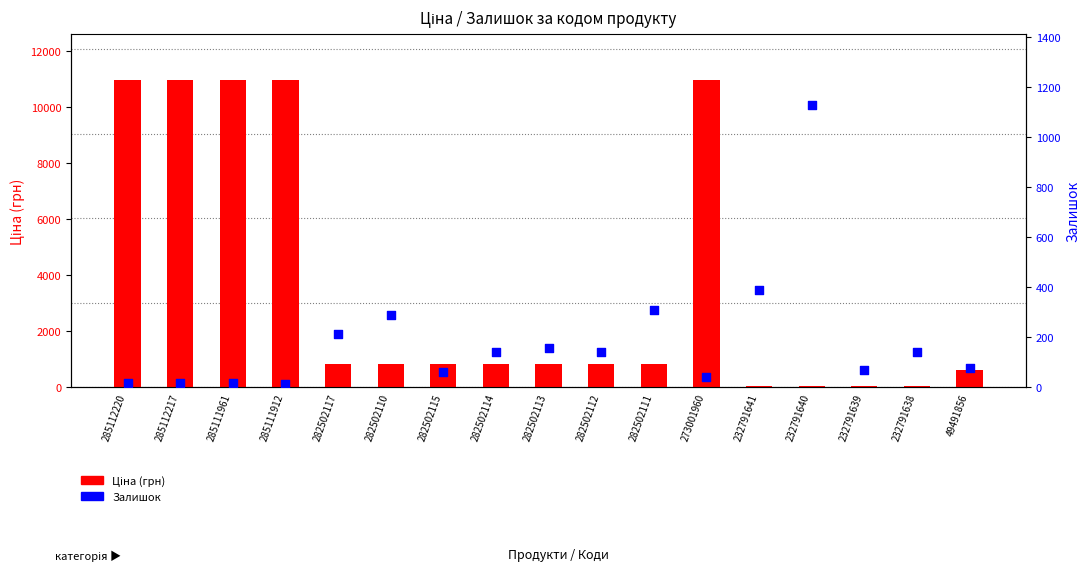

What is the total value across all series at 49491856?

689.6